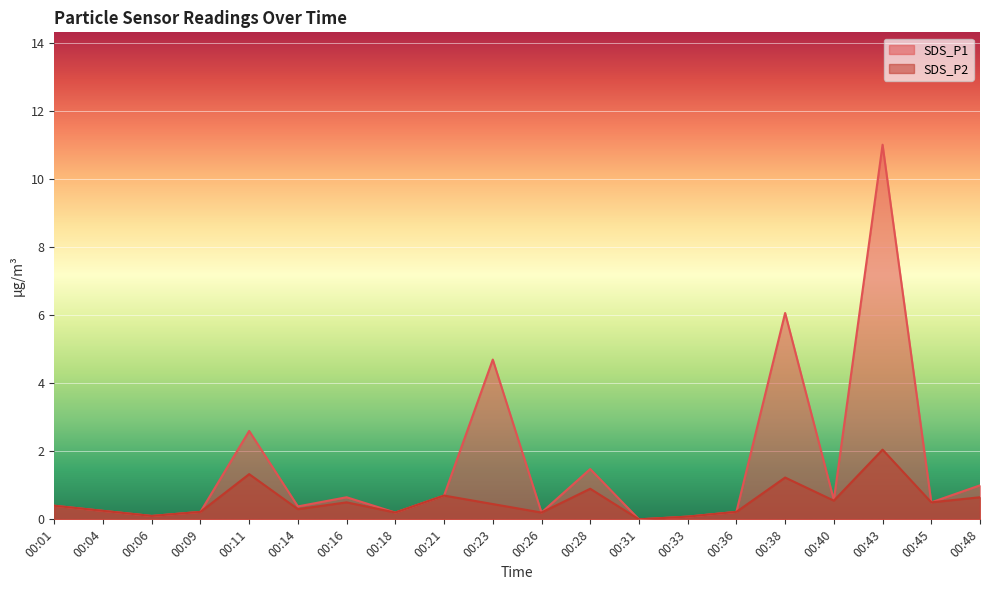

In SDS_P2, how many points are higher than both neighbors (excluding endpoints)?

6